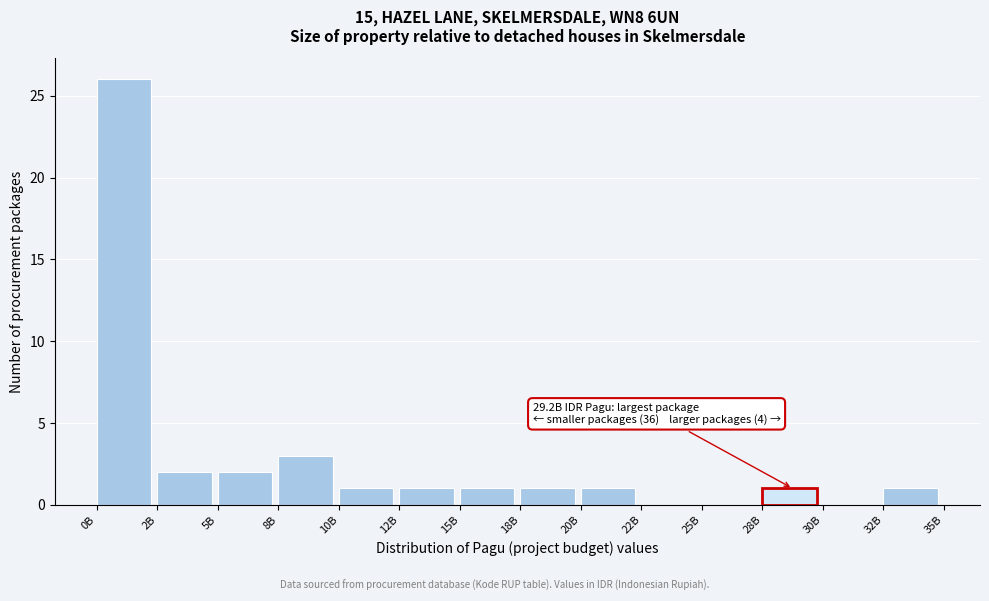

Reading right to left, transcribe all the data shown in this chart.

32B=1	30B=0	28B=1	25B=0	22B=0	20B=1	18B=1	15B=1	12B=1	10B=1	8B=3	5B=2	2B=2	0B=26